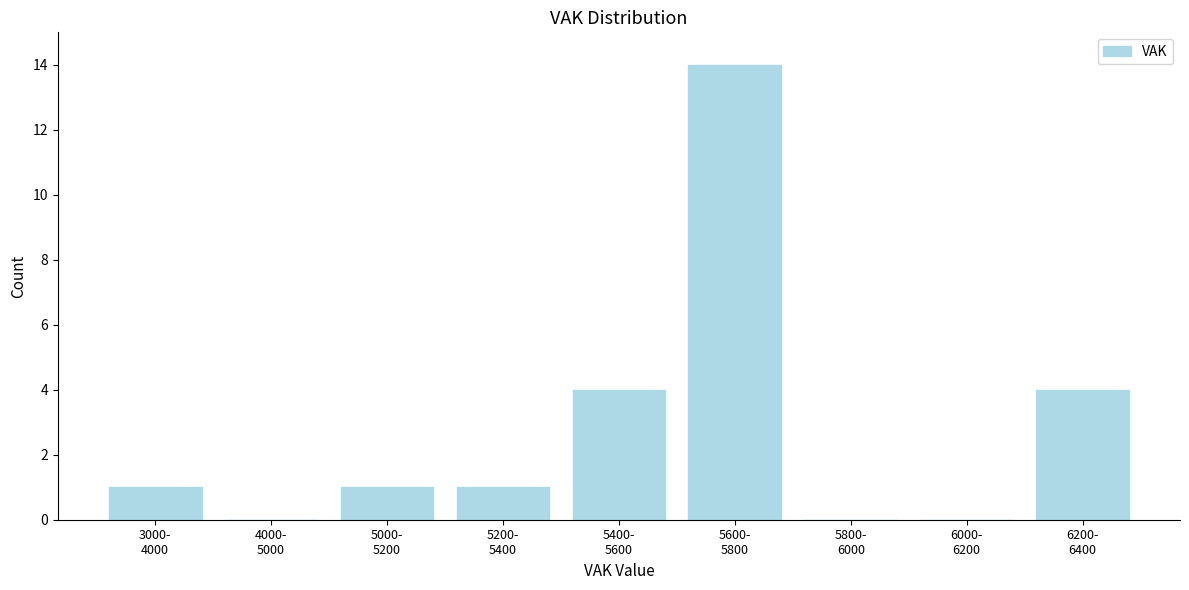

What is the sum of all values?

25